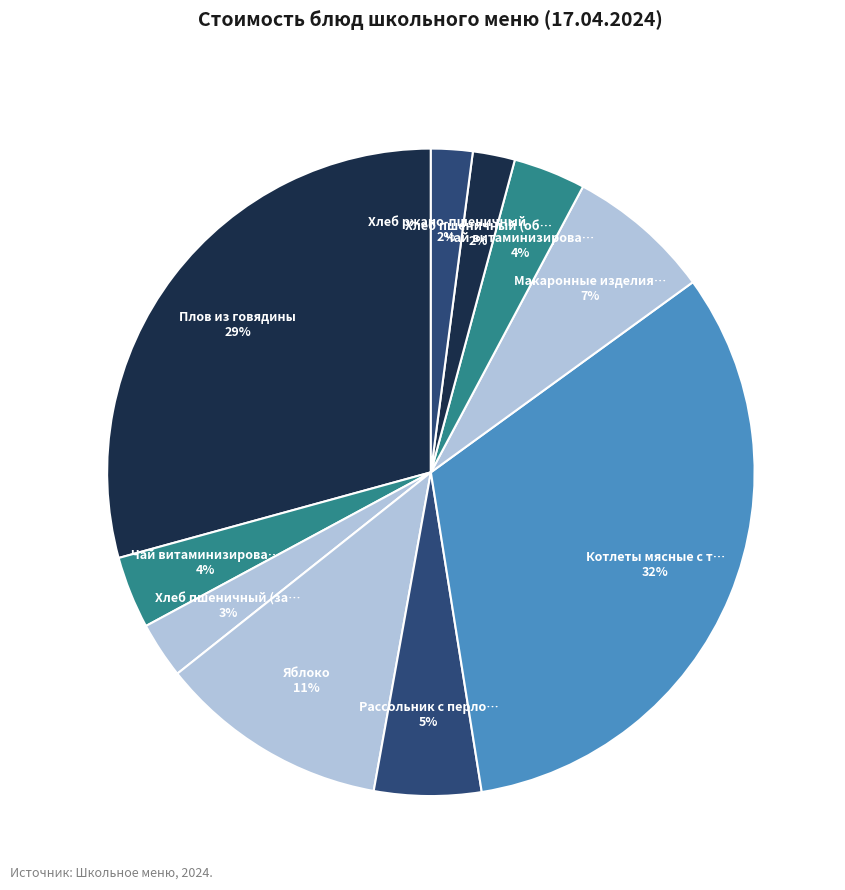

How many slices are in this pie chart?

10